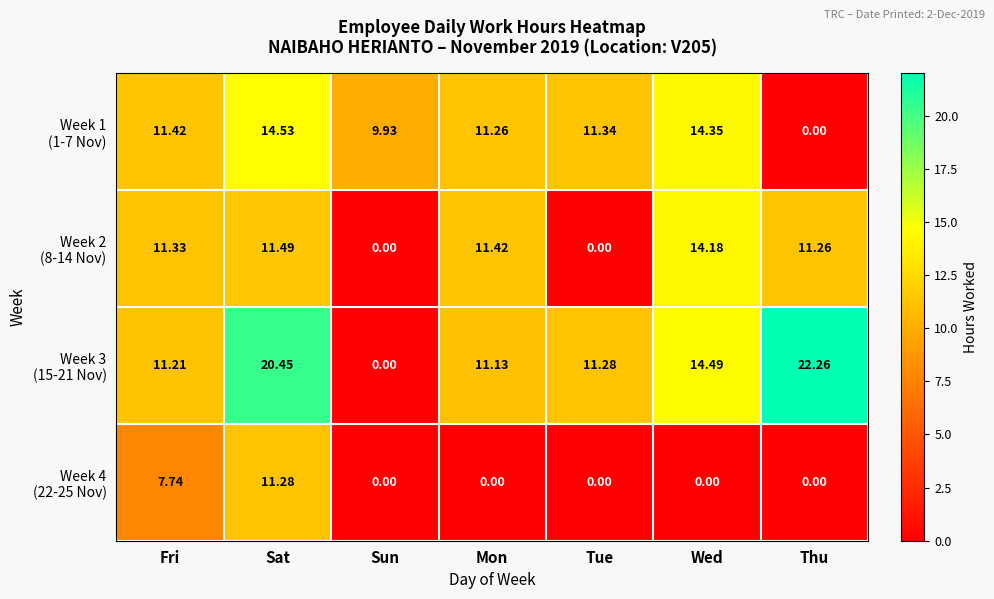

Count the number of categories in the chart.

7